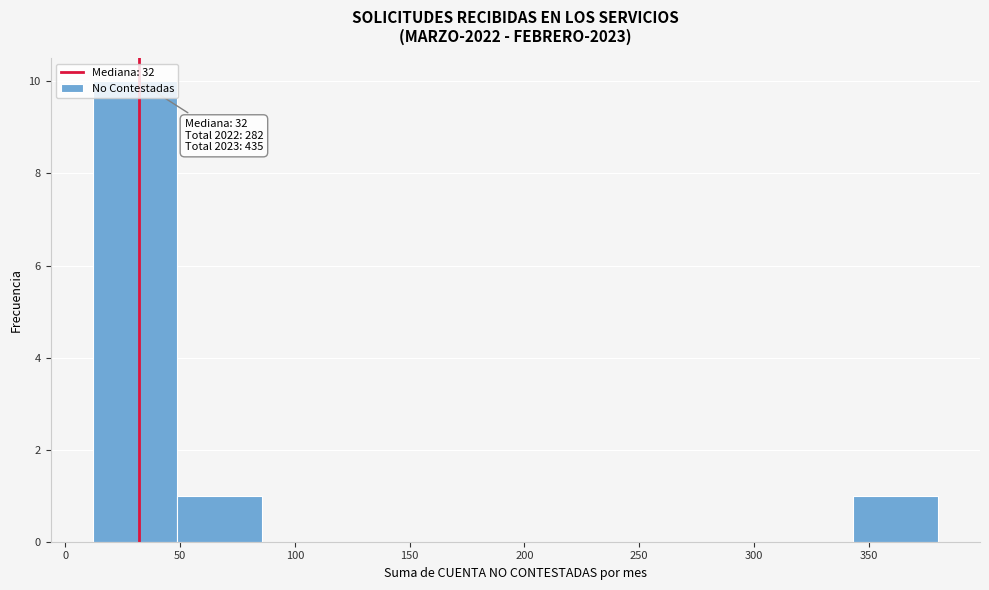

Which range on the x-axis has the tallest bar?

10 to 50